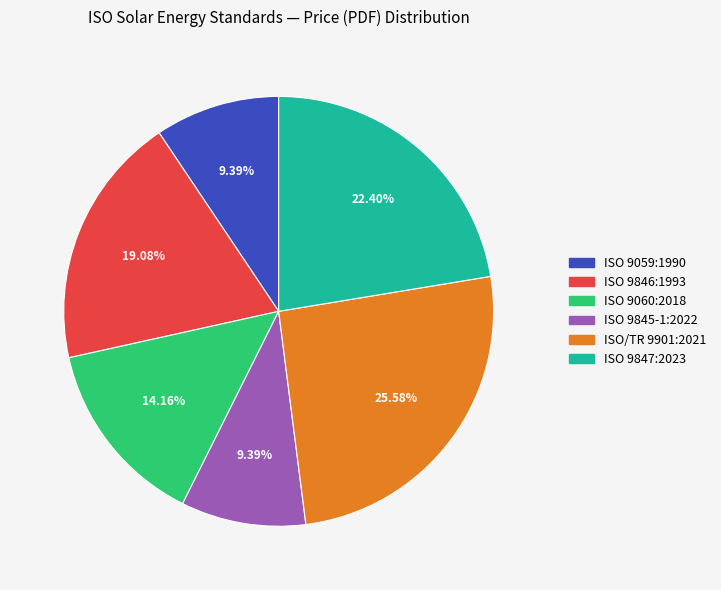

How many slices are in this pie chart?

6